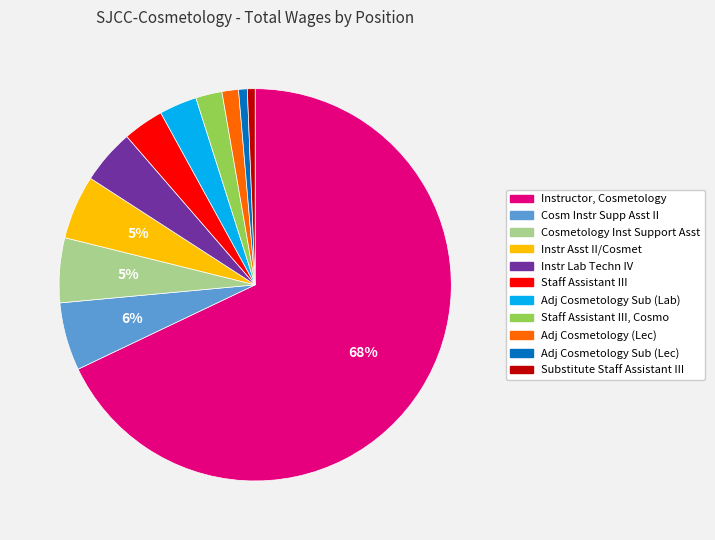

Is there a majority slice in this chart?

Yes